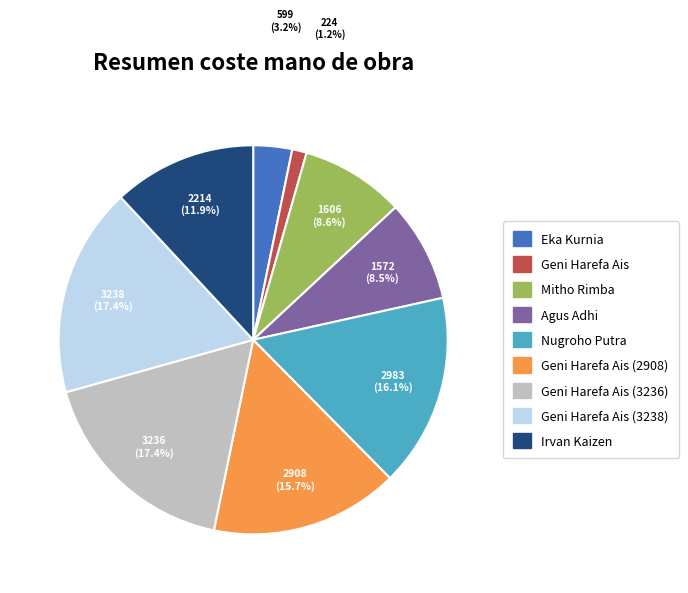

Does any single category account for the majority?

No